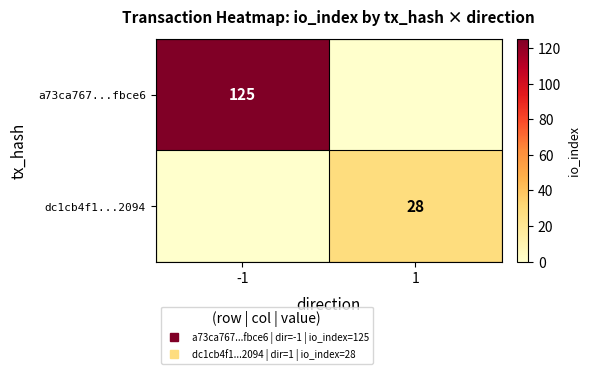

How many dc1cb4f1...2094 values are between 0 and 28?

2